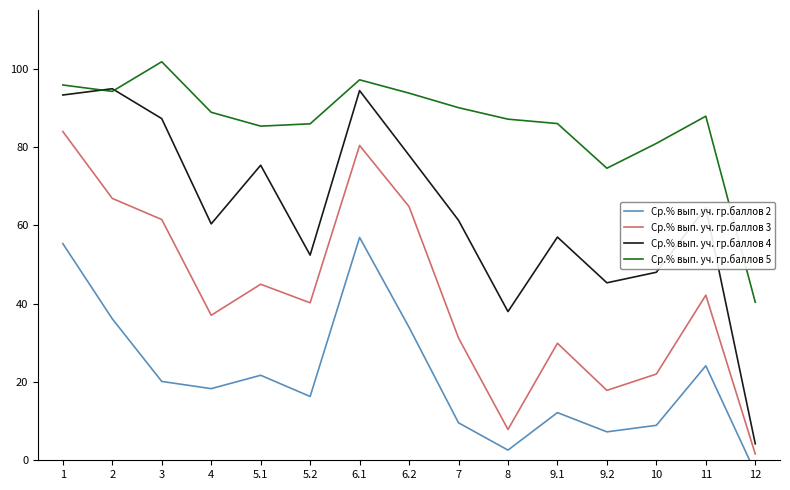

Does the chart have visible grid lines?

No